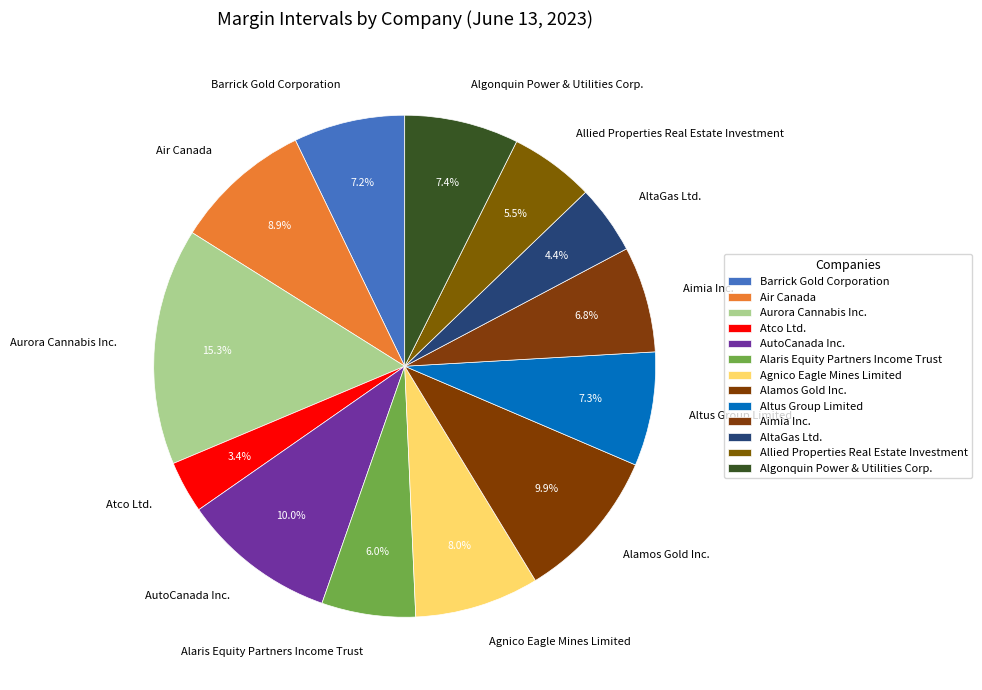

Does AltaGas Ltd. represent more than half of the total?

No